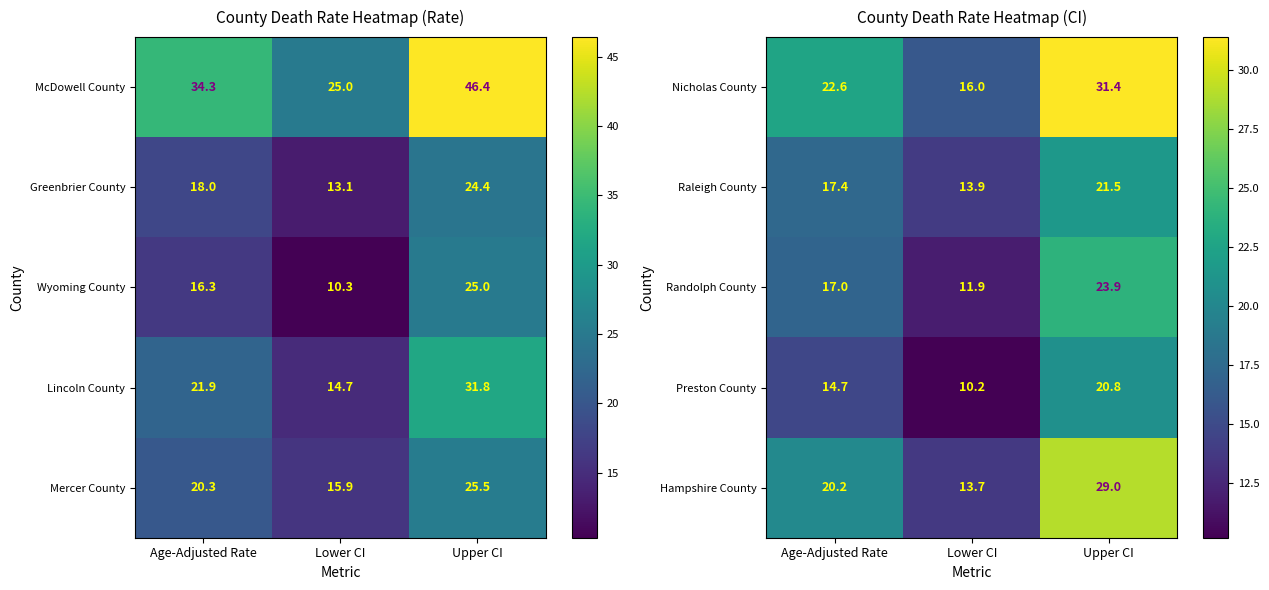

How many distinct data groups are displayed?

5